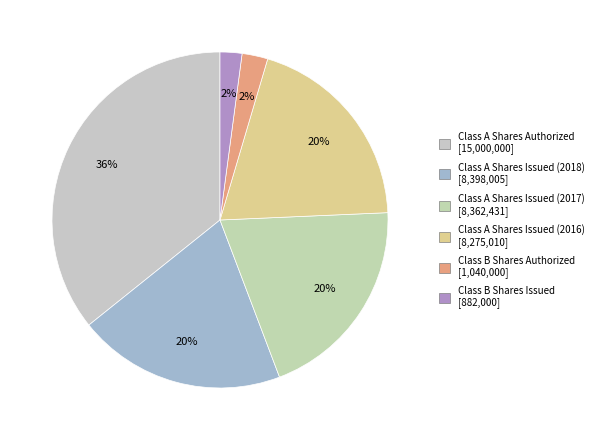

Between Class A Shares Issued (2016) and Class A Shares Issued (2018), which is larger?

Class A Shares Issued (2018)